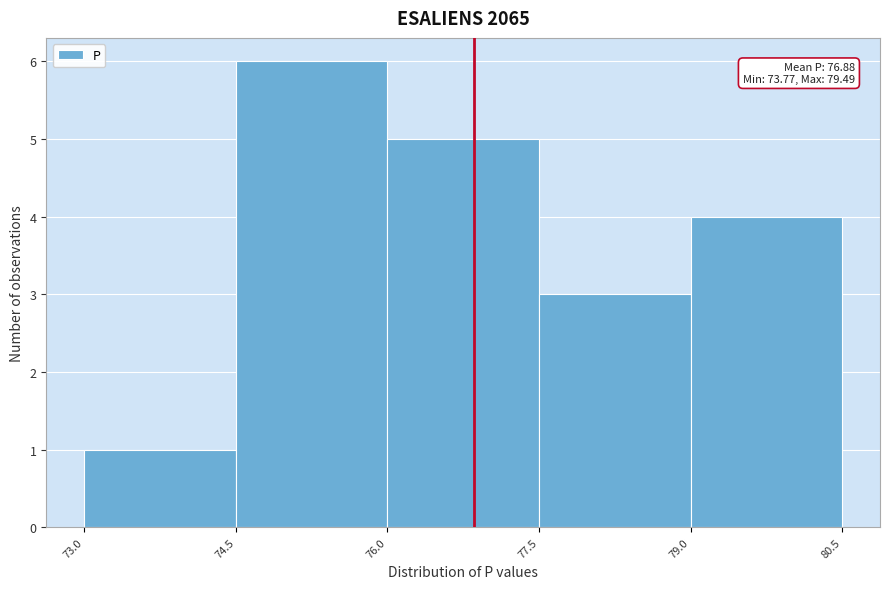

Which range on the x-axis has the tallest bar?

74.5 to 76.0